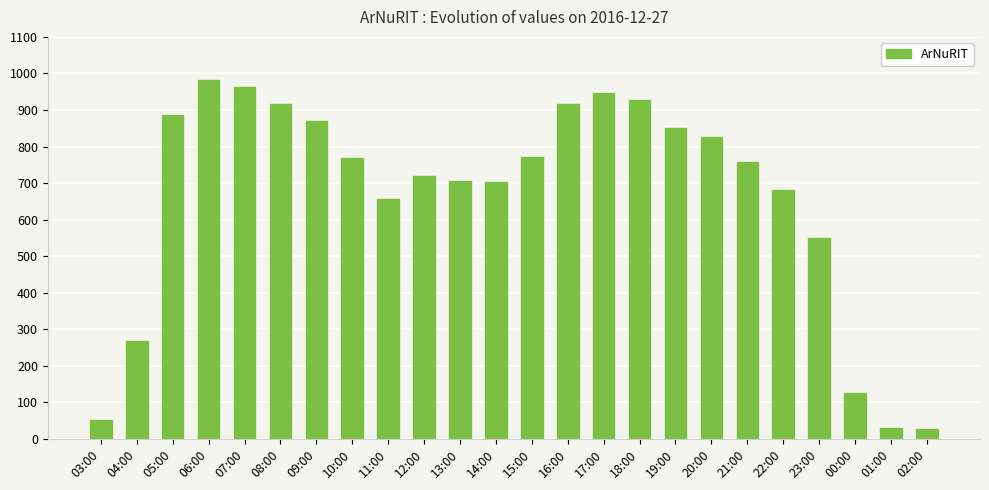

What is the value of the 9th bar from the left?

657